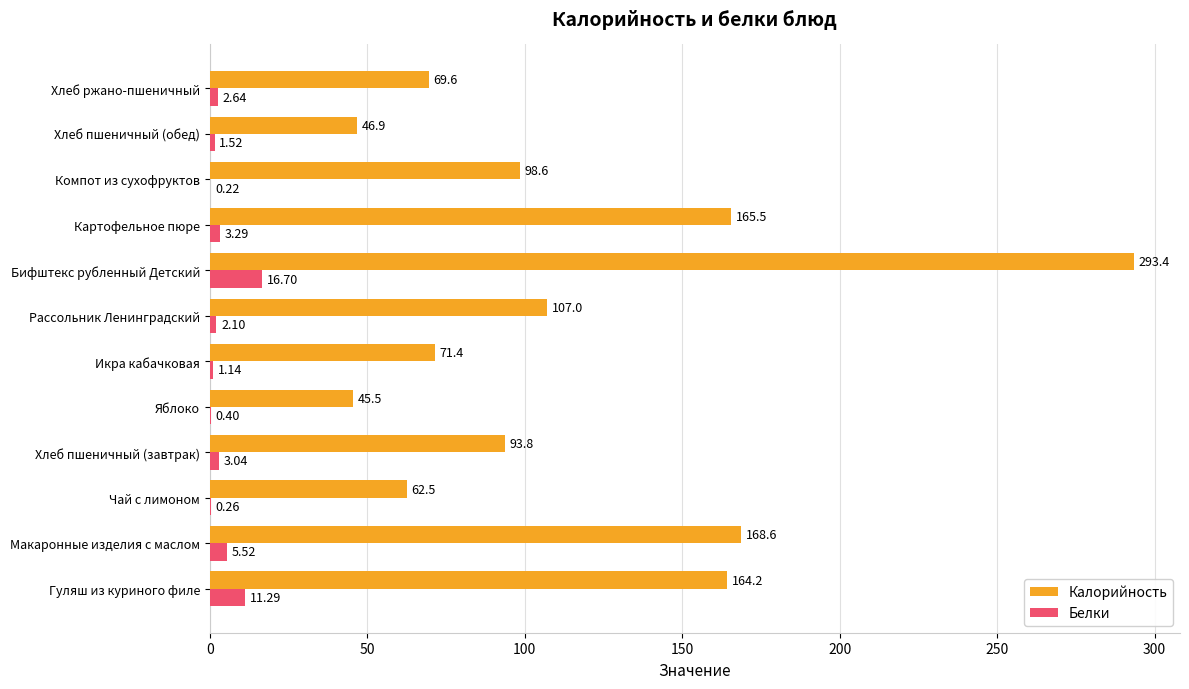

Between Хлеб пшеничный (завтрак) and Компот из сухофруктов, which series saw the biggest shift?

Калорийность